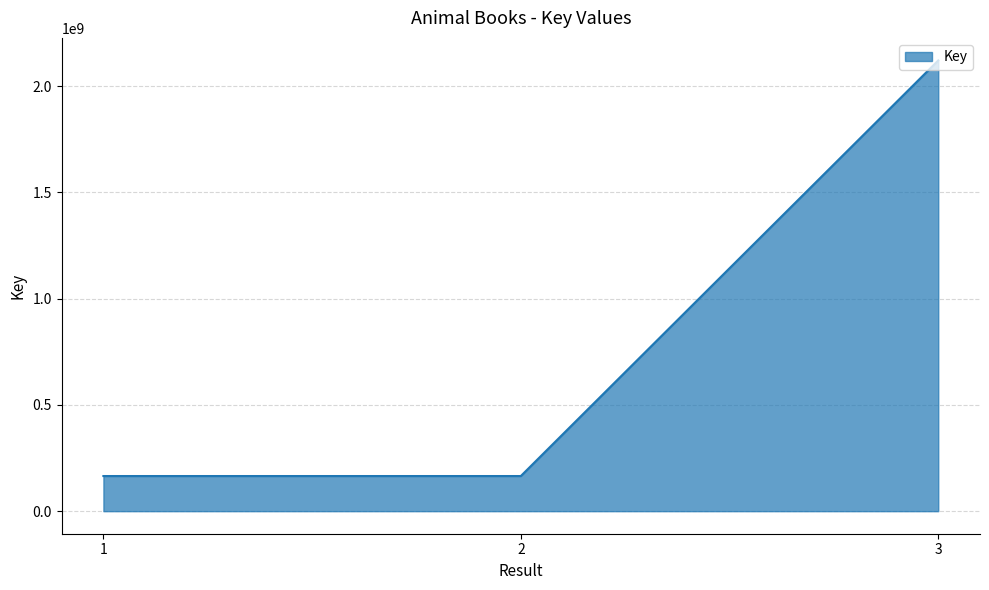

What is the difference between the values at 3 and 2?

1955041217